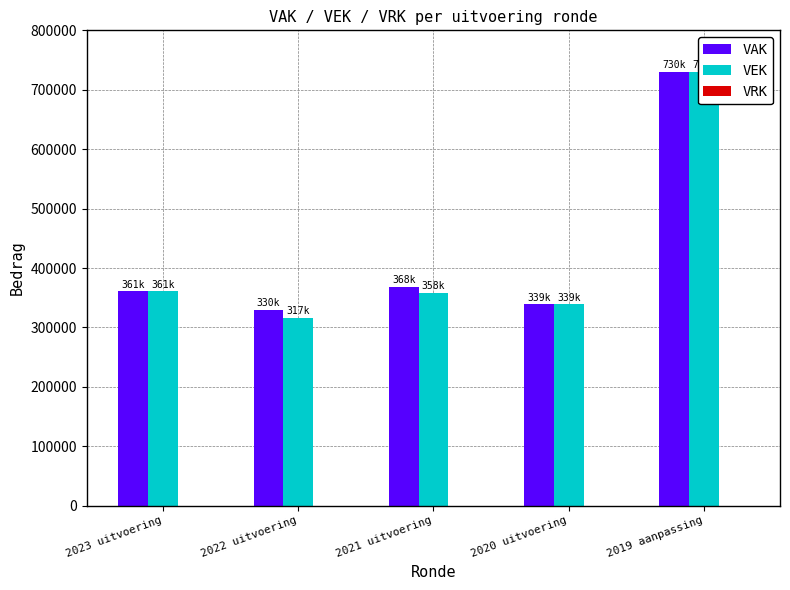

What are all the series names shown in the legend?

VAK, VEK, VRK